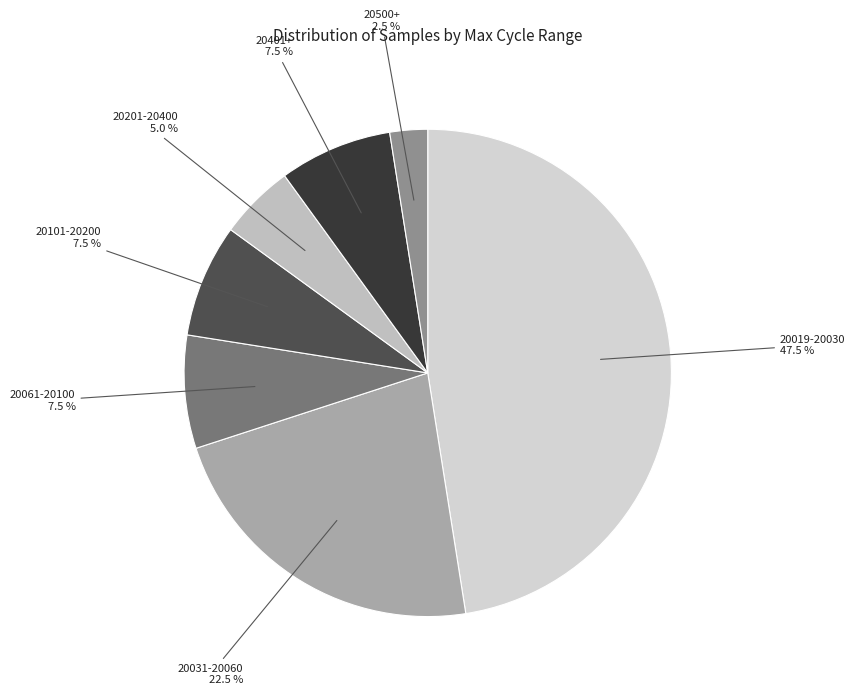

Between 20500+ and 20061-20100, which is larger?

20061-20100